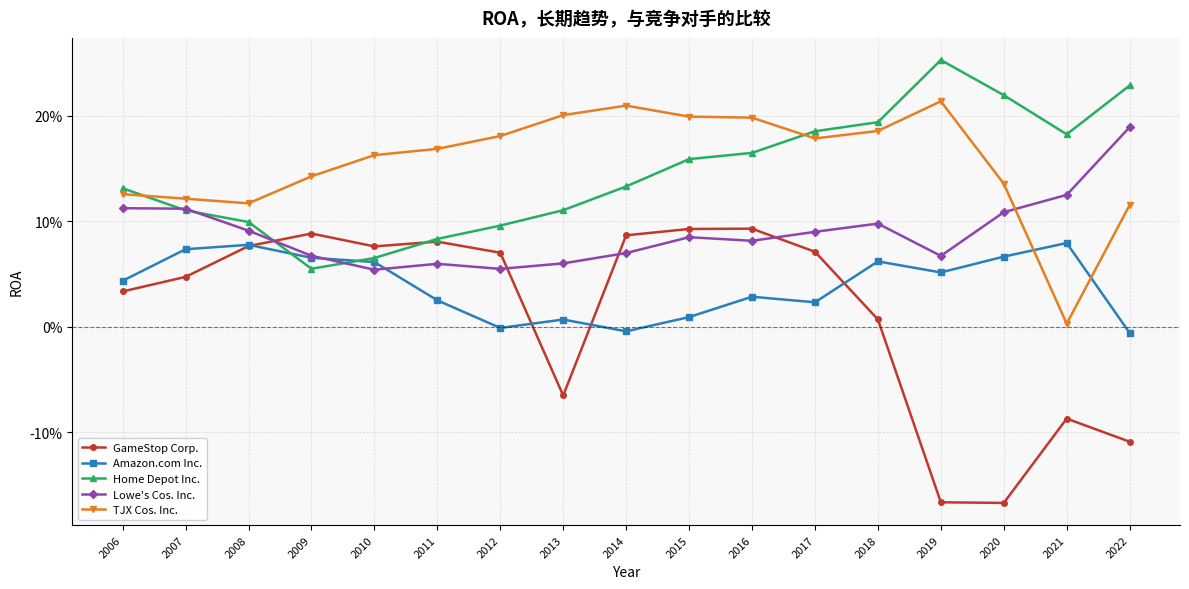

True or false: Lowe's Cos. Inc. has a value of 0.1 at 2007.

True